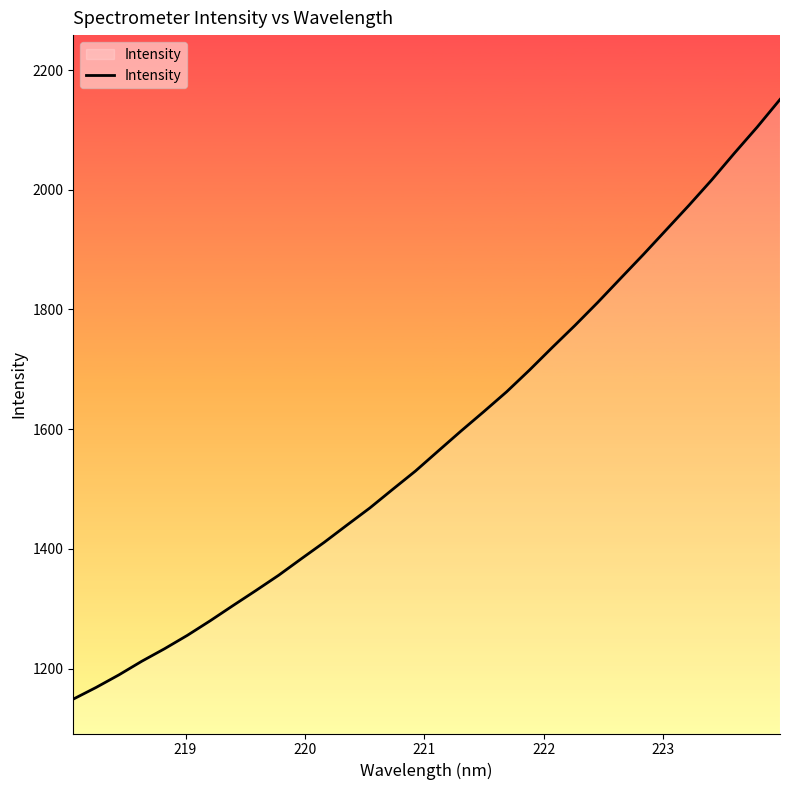

What is the difference between the maximum and minimum values?

1001.9